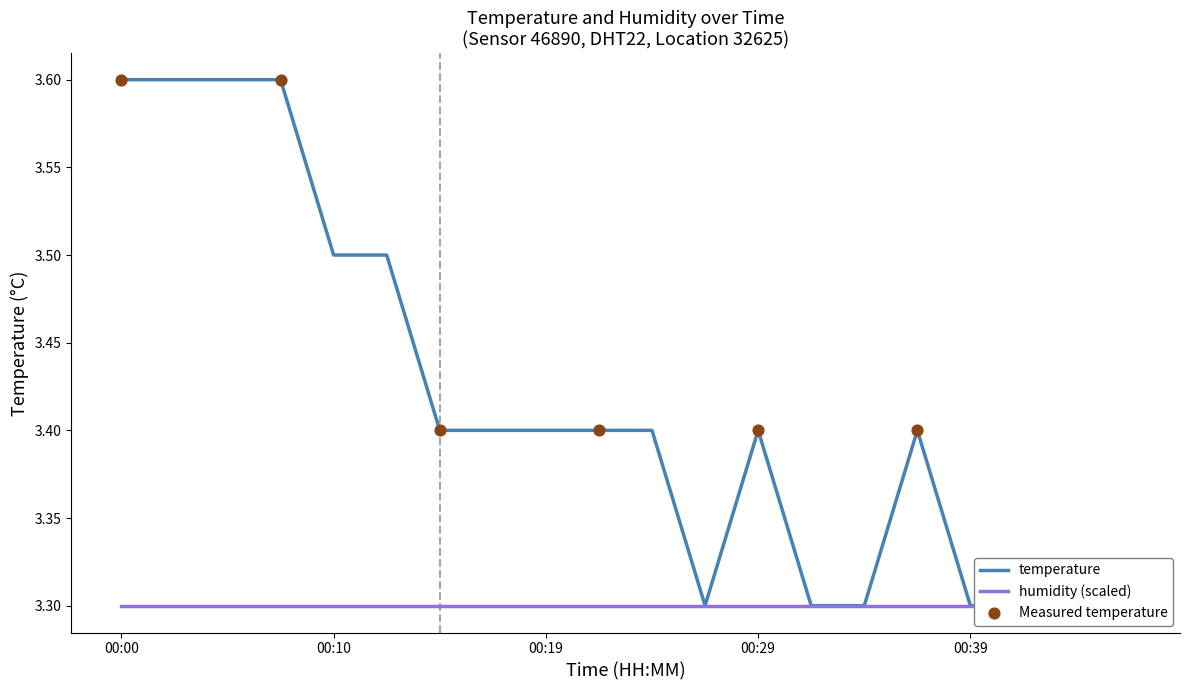

Which has a higher value, 00:07 or 00:02?

00:07